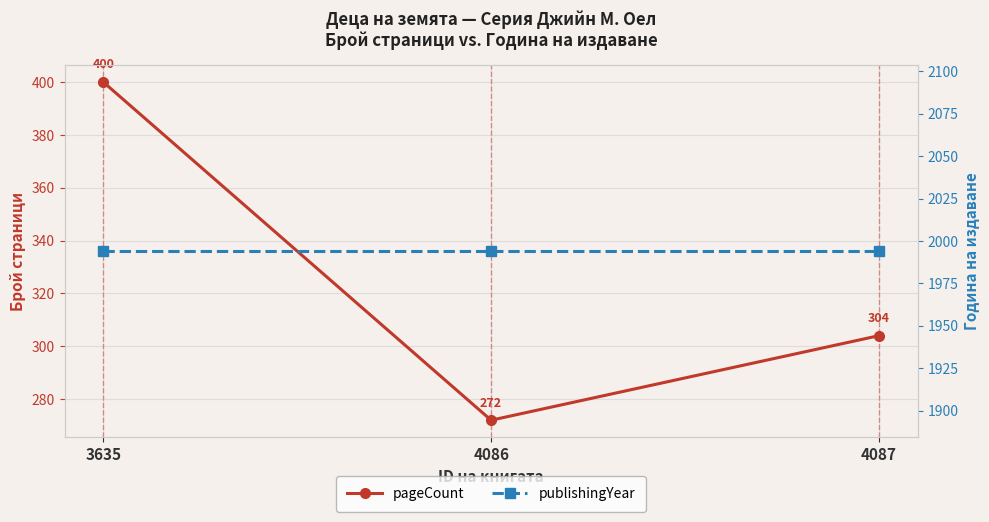

How many distinct data groups are displayed?

2